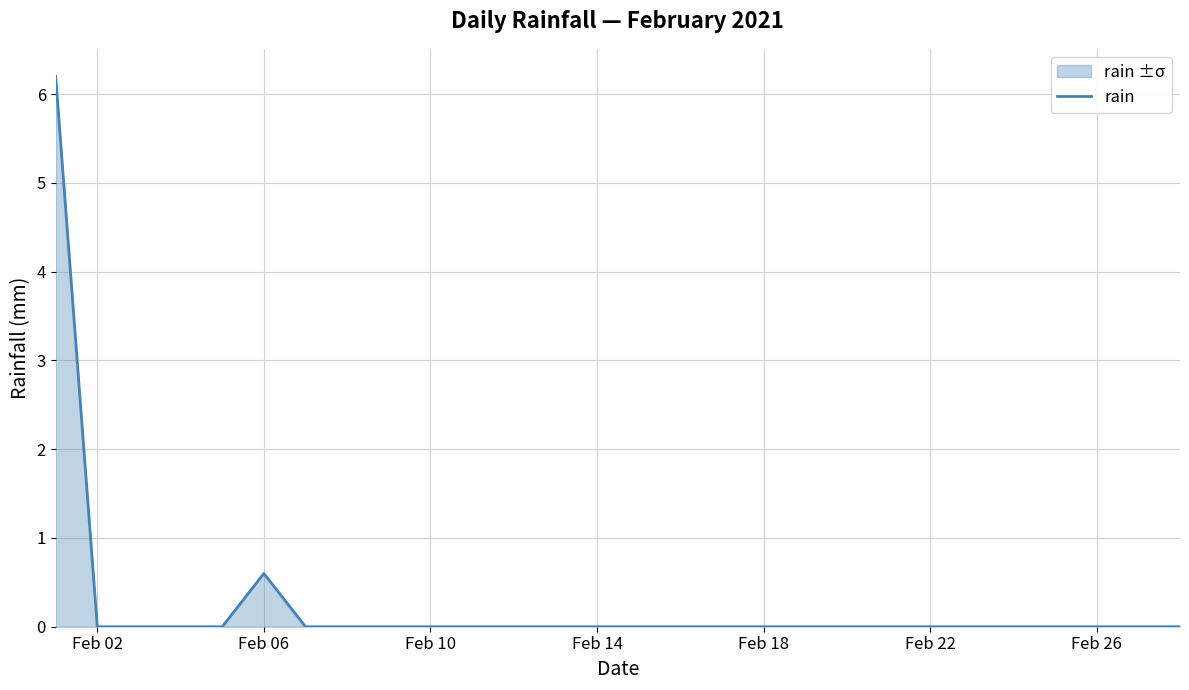

What is the average value?

0.2